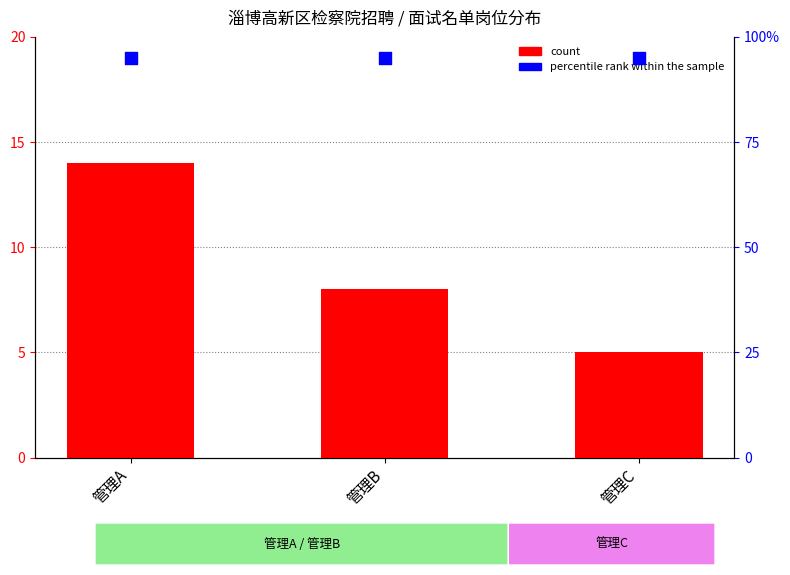

At which category is the sum across all series the highest?

管理A